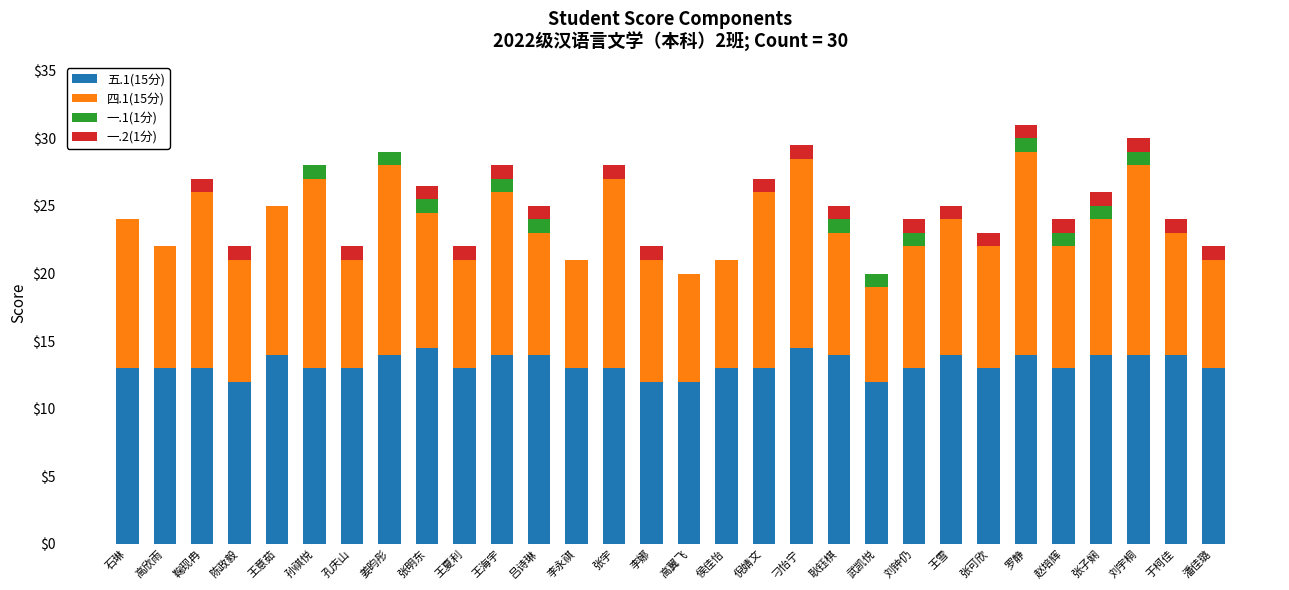

Are the bars horizontal?

No